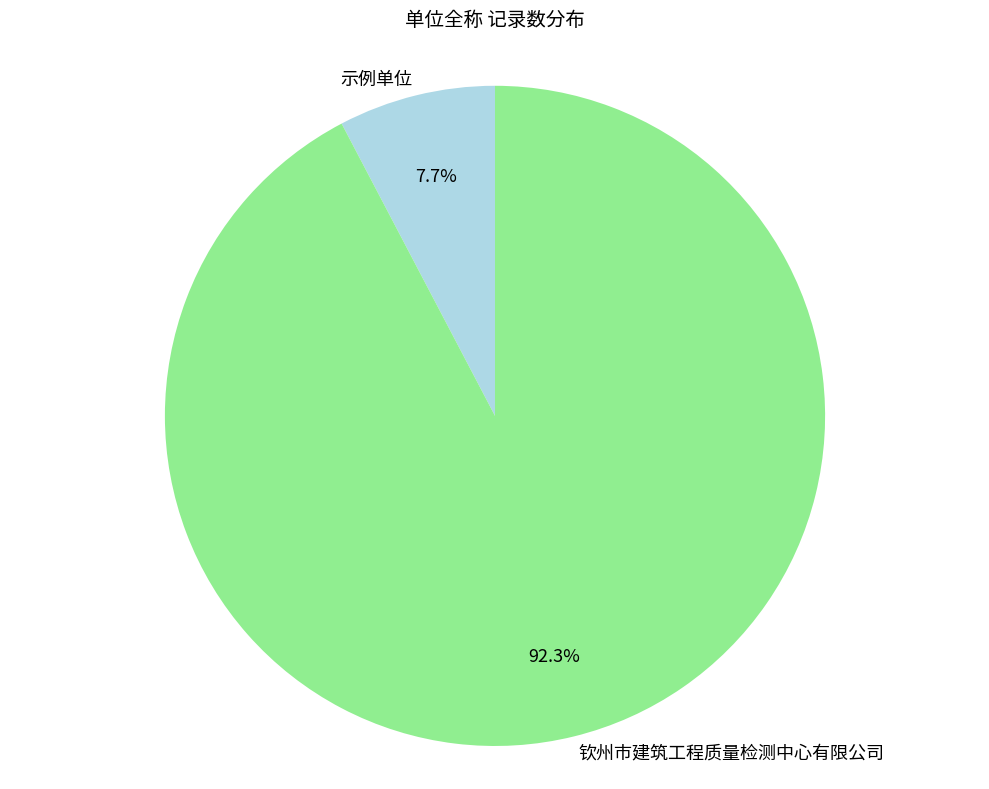

Combined, do 示例单位 and 钦州市建筑工程质量检测中心有限公司 account for over 50%?

Yes